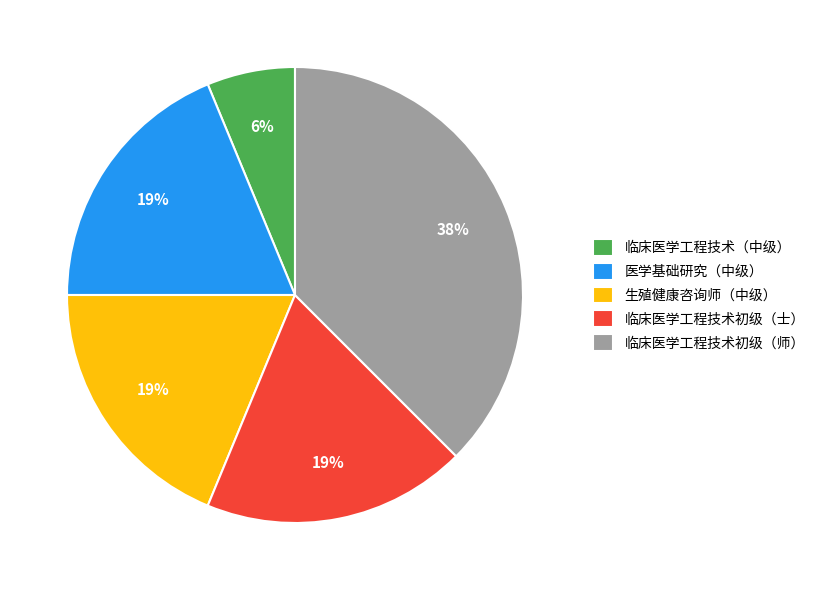

Does any single category account for the majority?

No